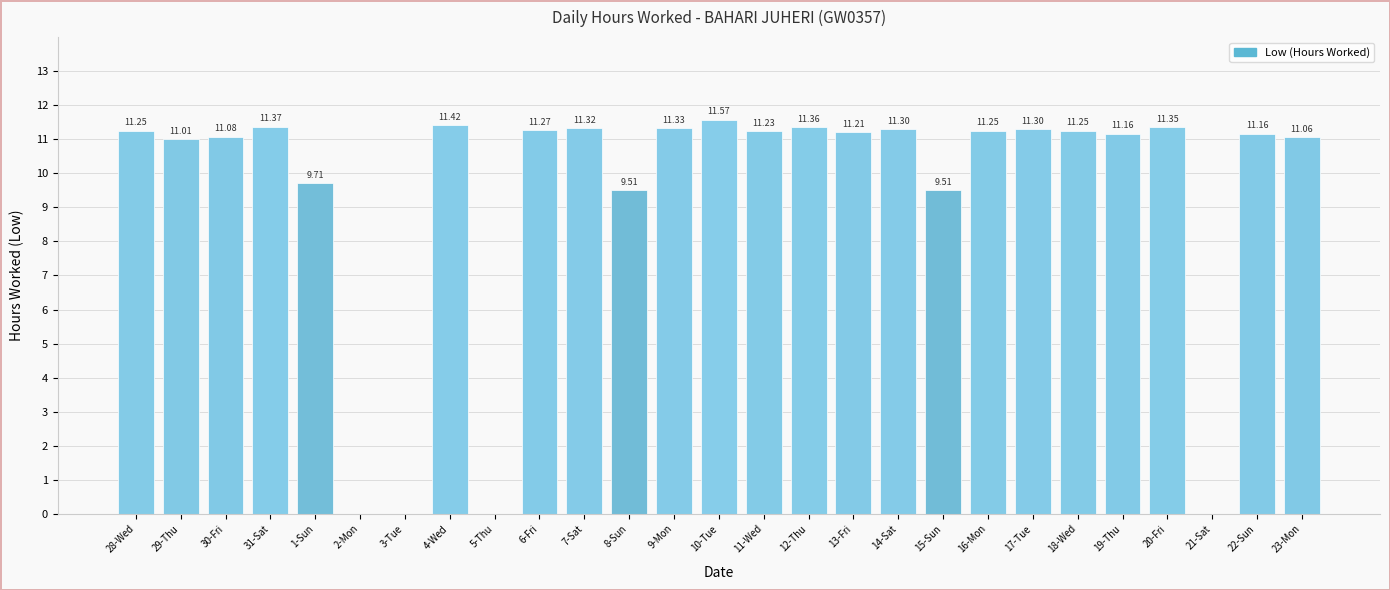

What is the sum of the values at 1-Sun and 16-Mon?

21.0